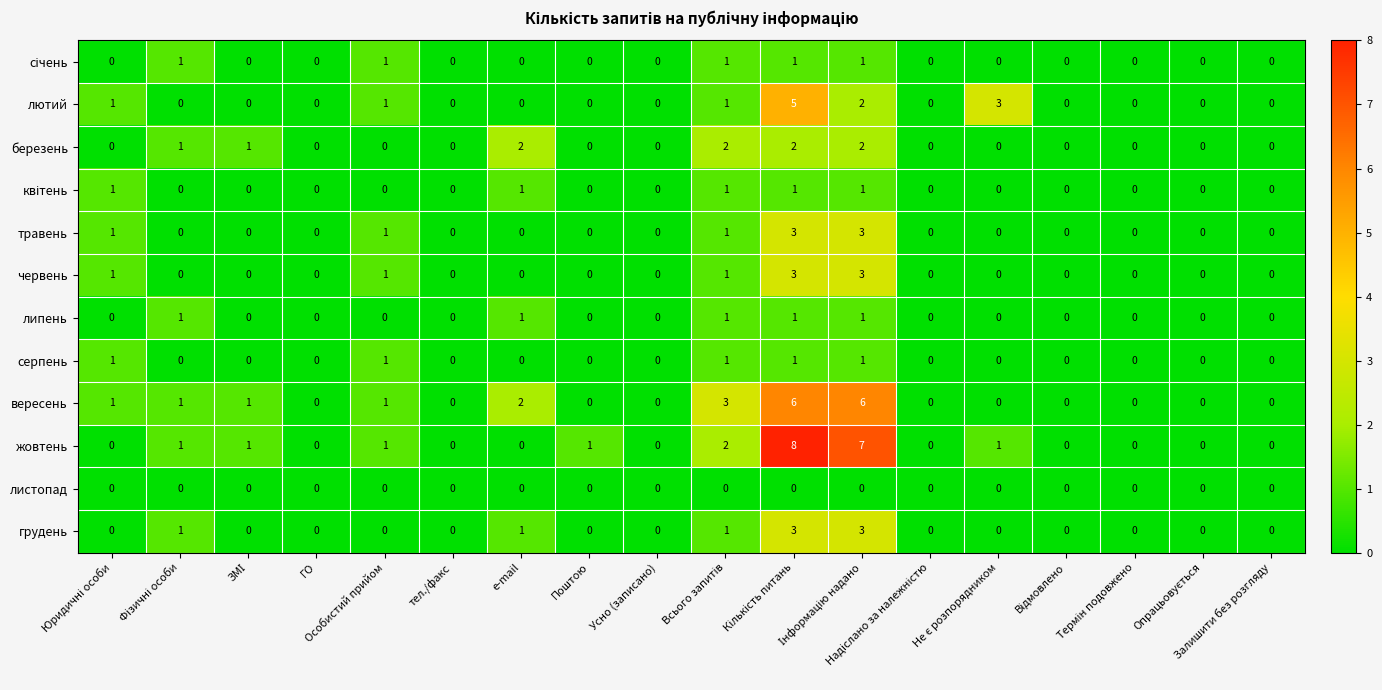

How many серпень values are between 0 and 1?

18